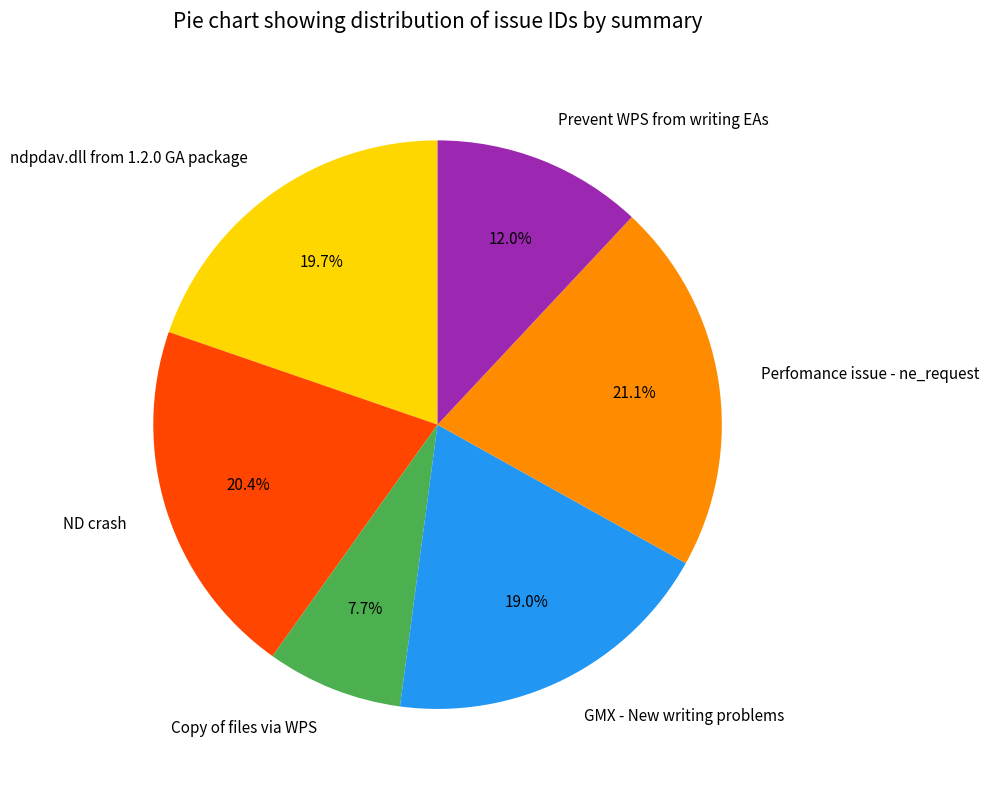

Rank the categories by value from lowest to highest.

Copy of files via WPS, Prevent WPS from writing EAs, GMX - New writing problems, ndpdav.dll from 1.2.0 GA package, ND crash, Perfomance issue - ne_request